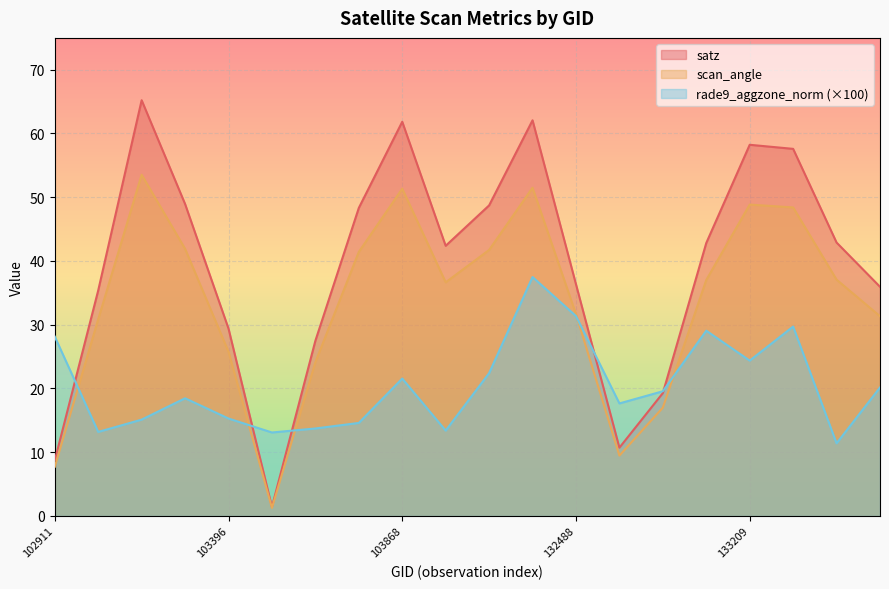

What is the total value across all series at 103396?

70.4